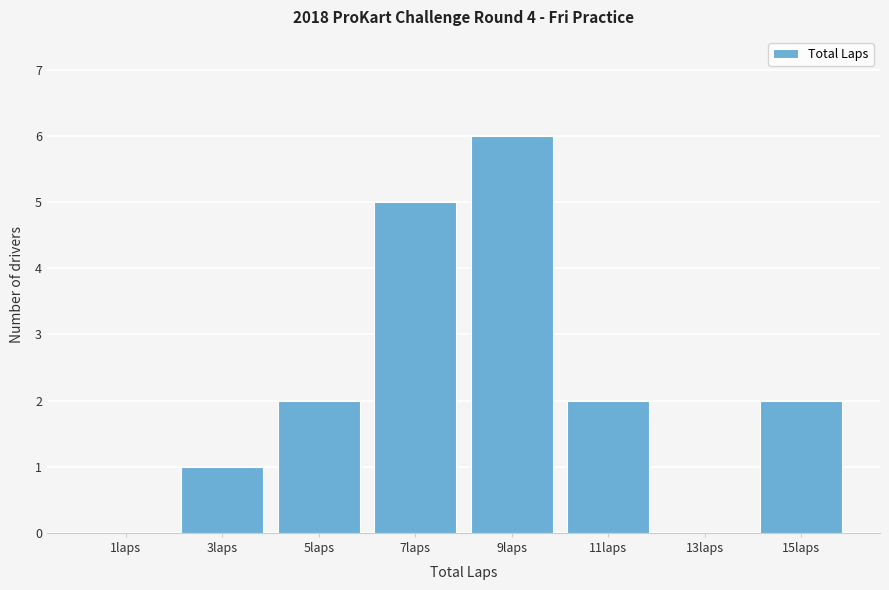

Reading right to left, extract all data points from this chart.

15laps=2	13laps=0	11laps=2	9laps=6	7laps=5	5laps=2	3laps=1	1laps=0